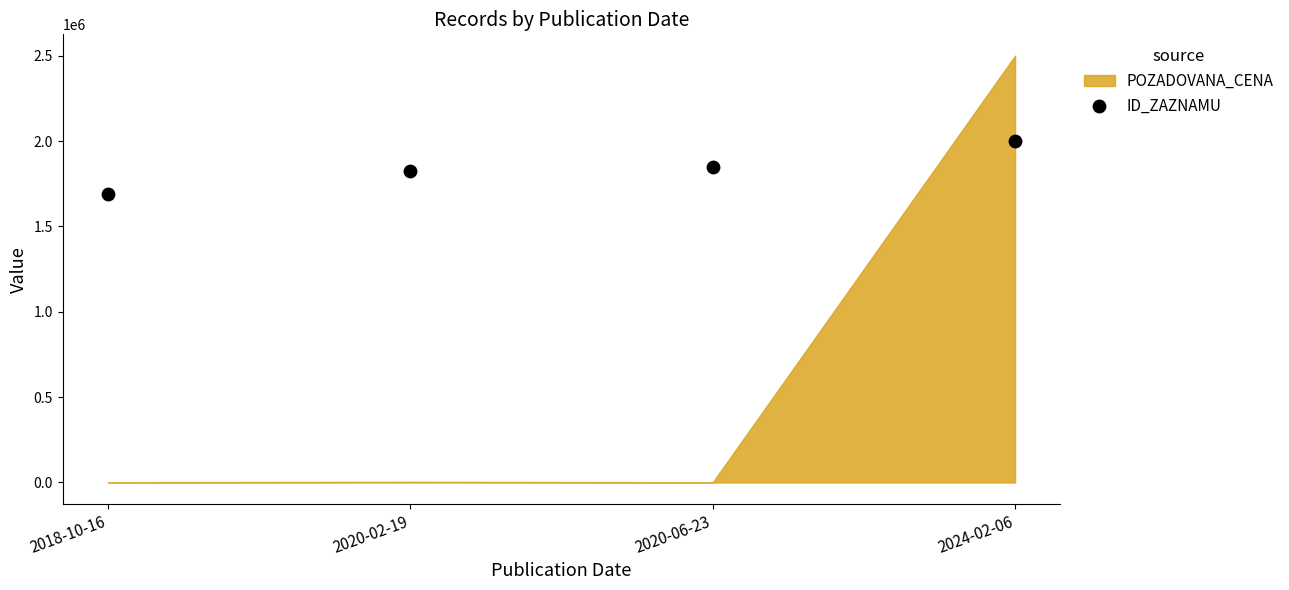

What is the range of Y values (max minus min)?

307809.7